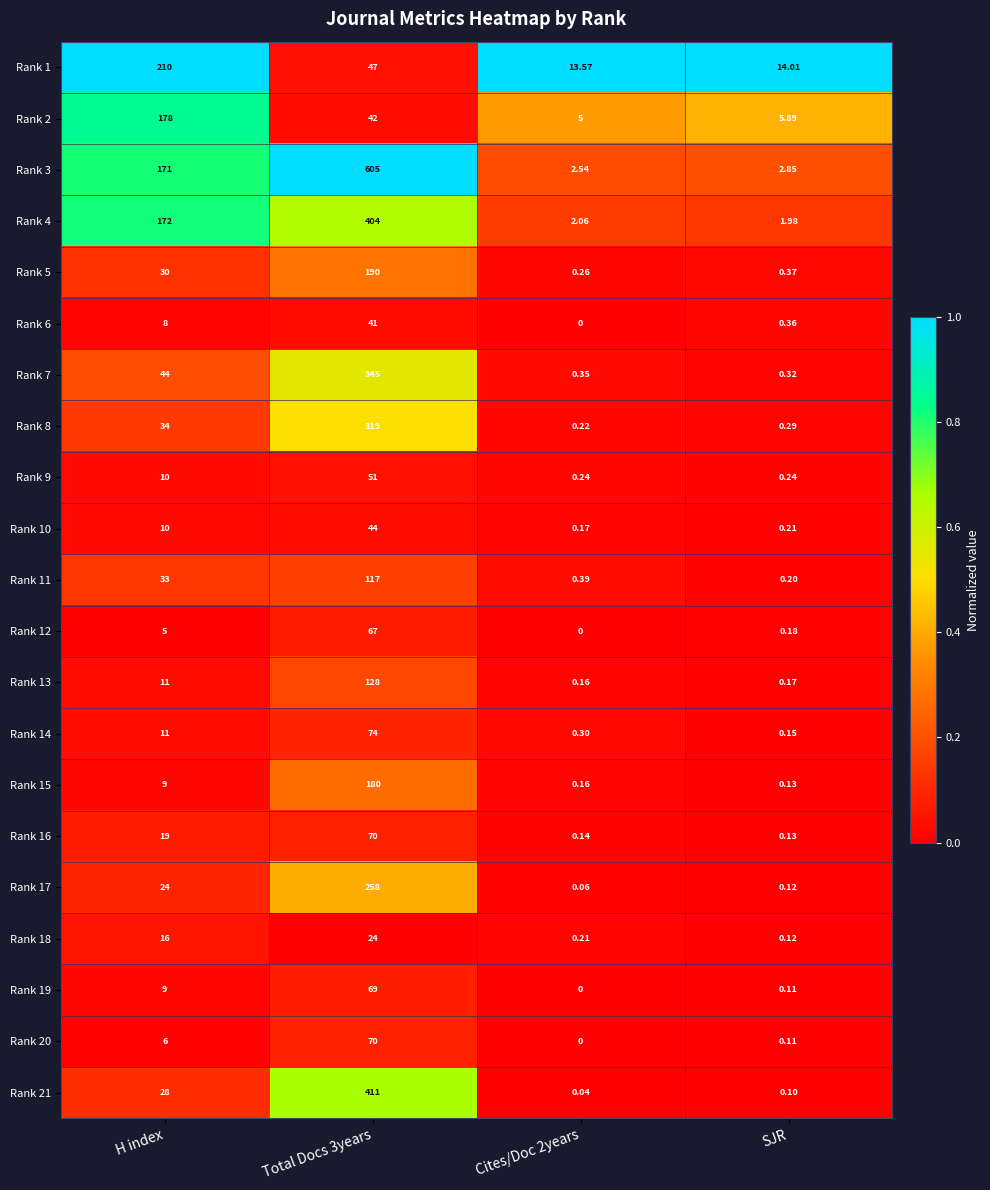

Which category has the highest value in the Rank 2 series?

H index